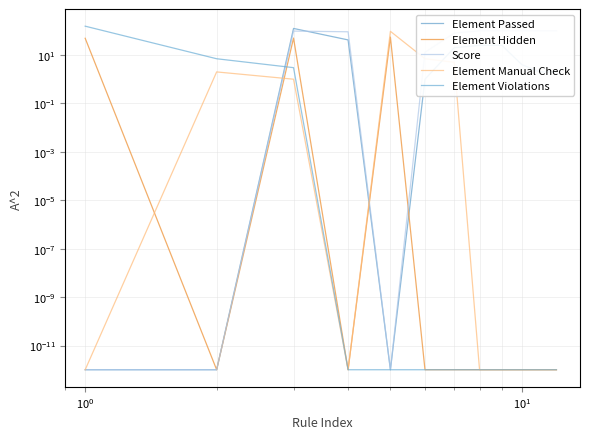

Which series has the largest total across all categories?

Score